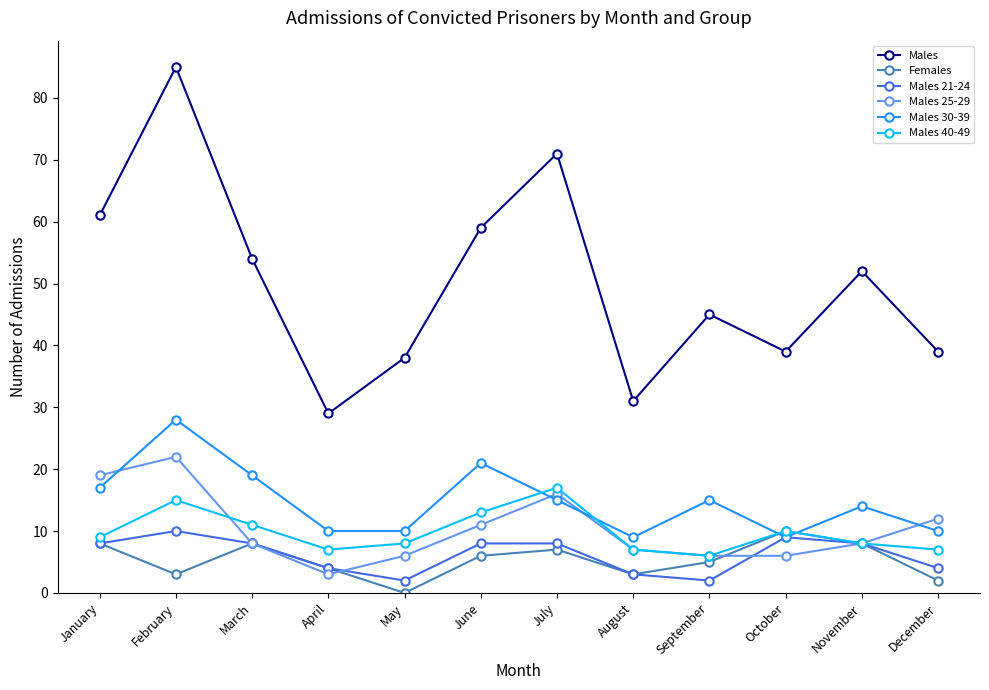

The value of Males at June is 59. True or false?

True